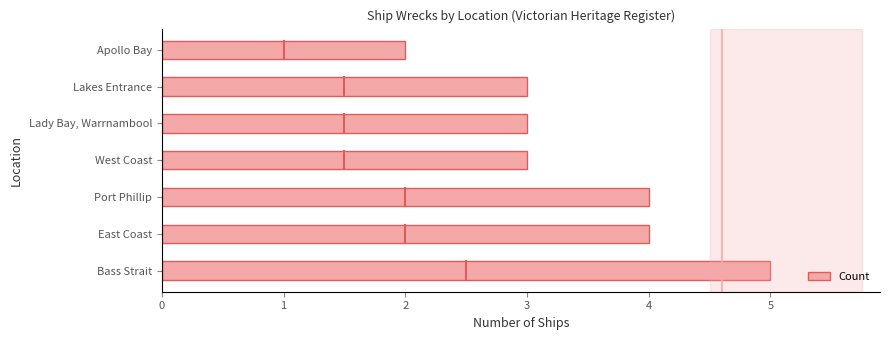

How many bars are there in total?

7